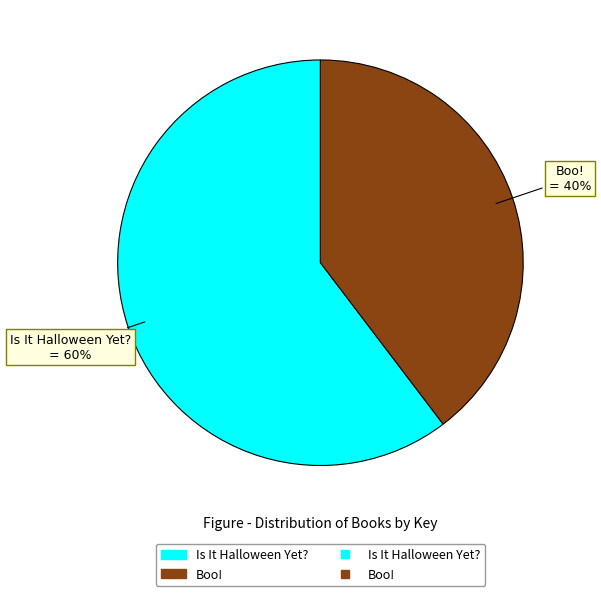

Combined, what portion of the pie is Boo! and Is It Halloween Yet??

100.0%